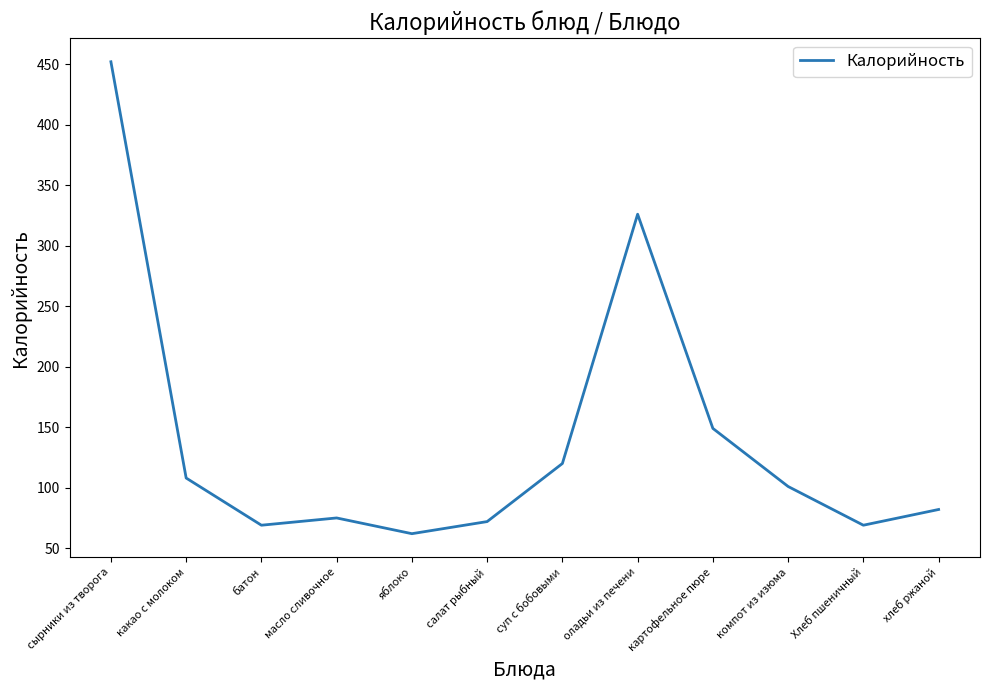

Reading left to right, extract all data points from this chart.

сырники из творога=452	какао с молоком=108	батон=69	масло сливочное=75	яблоко=62	салат рыбный=72	суп с бобовыми=120	оладьи из печени=326	картофельное пюре=149	компот из изюма=101	Хлеб пшеничный=69	хлеб ржаной=82